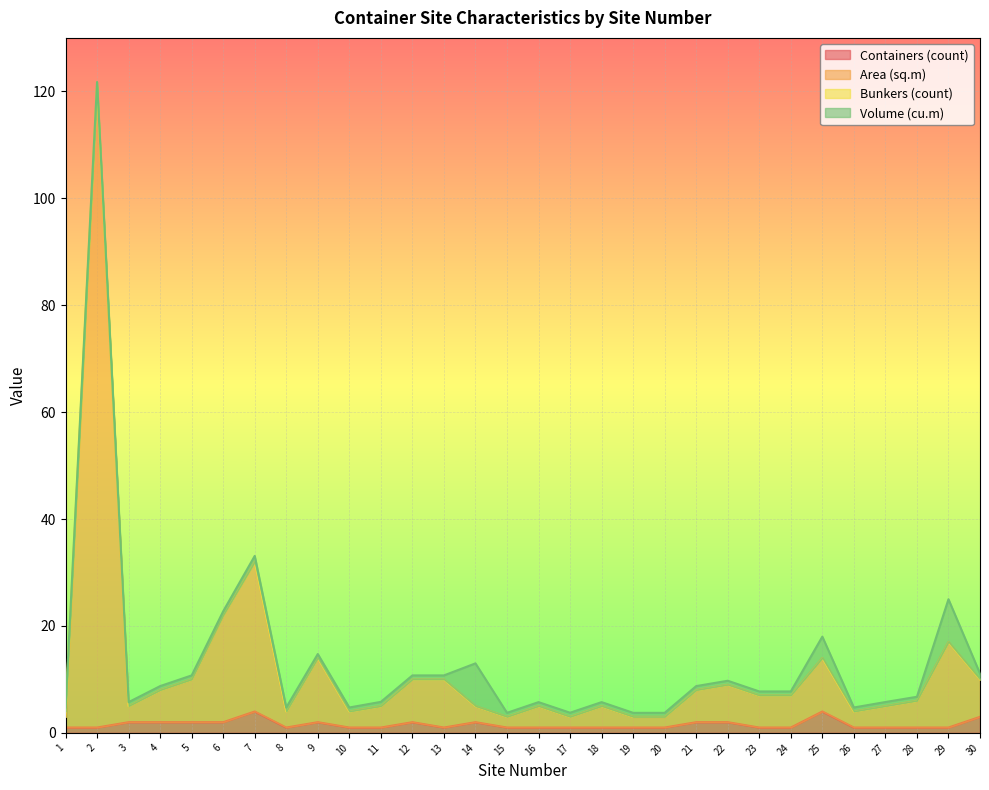

What is the highest value of the Containers (count) series?

4.0